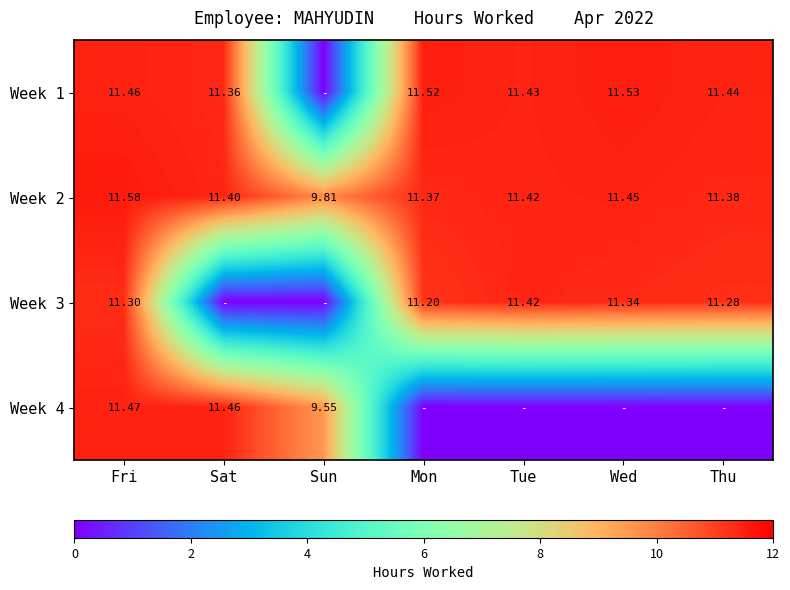

Rank the categories by Week 2 value from highest to lowest.

Fri, Wed, Tue, Sat, Thu, Mon, Sun